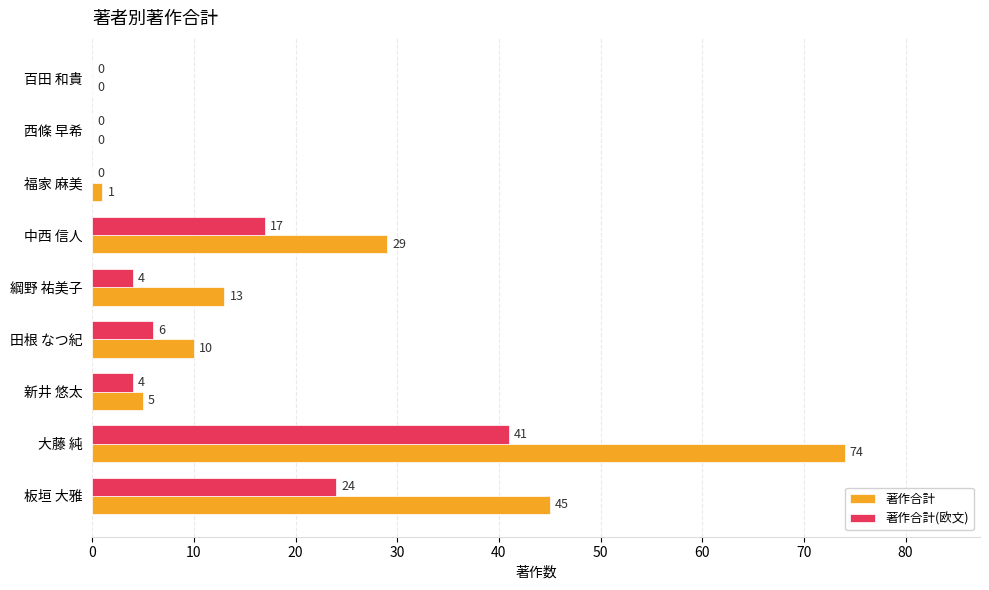

Read the 著作合計 value at 綱野 祐美子, to the nearest 10.

10